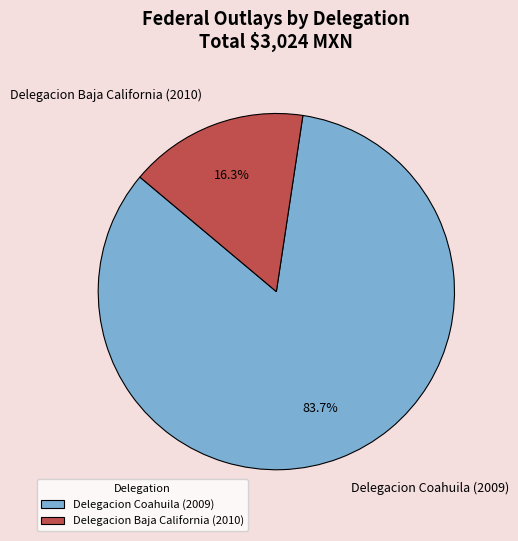

Between Delegacion Coahuila (2009) and Delegacion Baja California (2010), which is larger?

Delegacion Coahuila (2009)